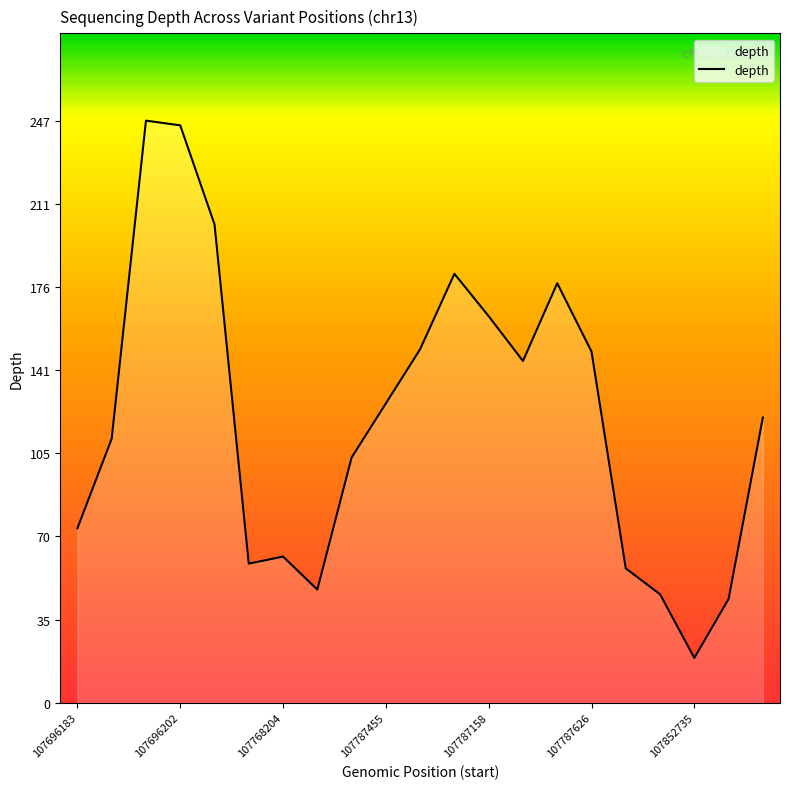

What is the maximum value shown in the chart?

247